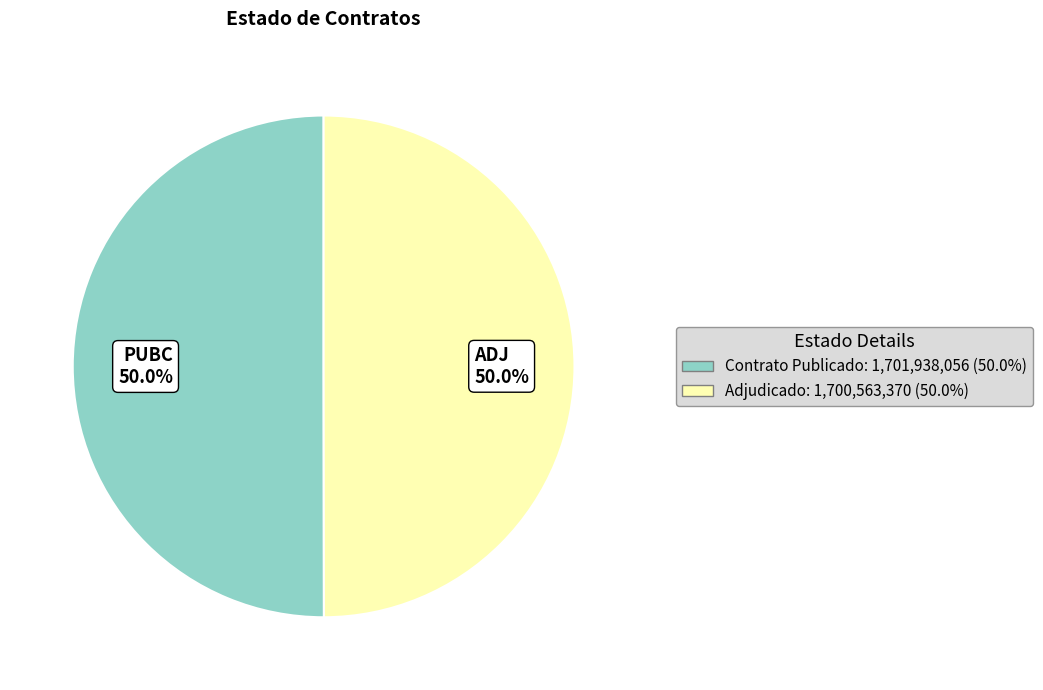

Approximately how many times larger is the value at PUBC 50.0% compared to ADJ 50.0%?

1.0